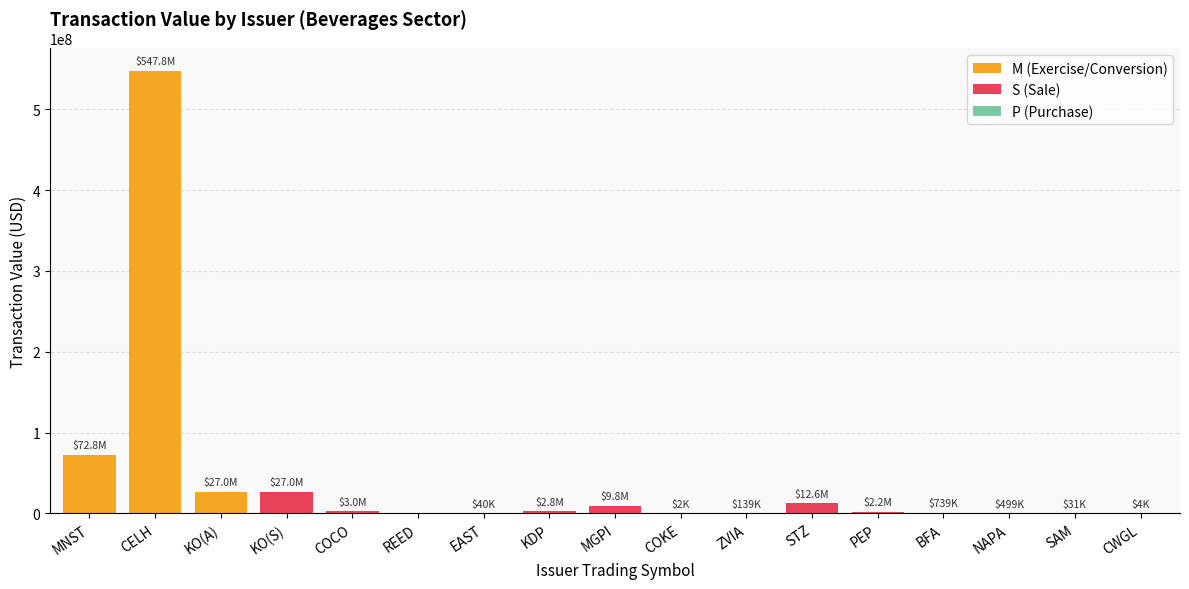

Reading right to left, what are all the values shown in this chart?

CWGL=3769	SAM=30652	NAPA=498682	BFA=739074	PEP=2192491	STZ=12582349	ZVIA=139267	COKE=1712	MGPI=9809471	KDP=2750739	EAST=39672	REED=0	COCO=3041360	KO(S)=26959312	KO(A)=26959312	CELH=547775585	MNST=72816074